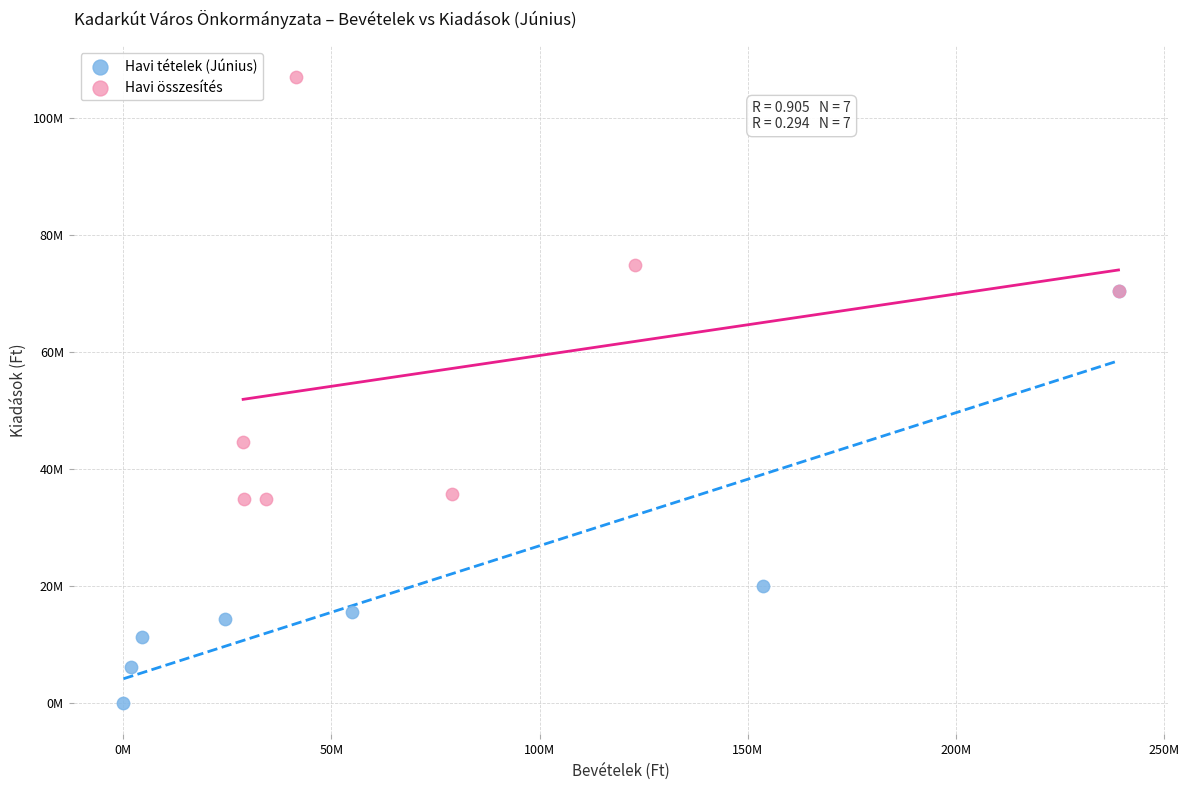

Which series reaches the minimum Y coordinate?

Havi tételek (Június)